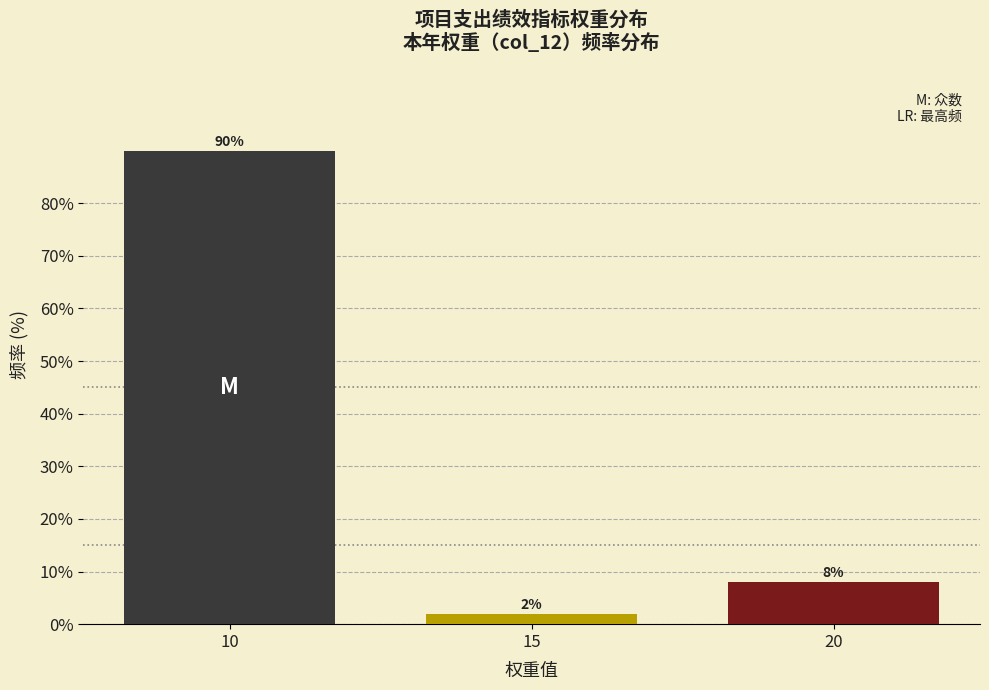

Reading left to right, extract all data points from this chart.

10=90	15=2	20=8